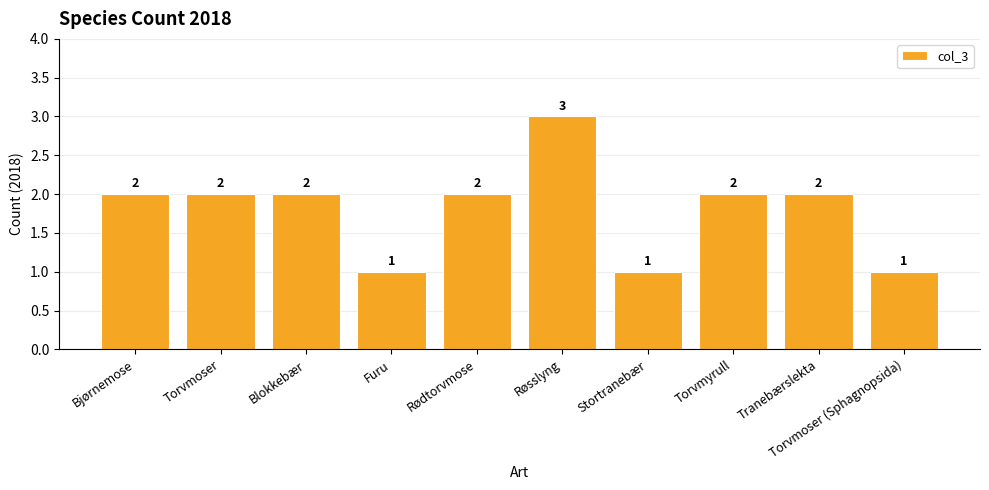

What is the difference between the maximum and minimum values?

2